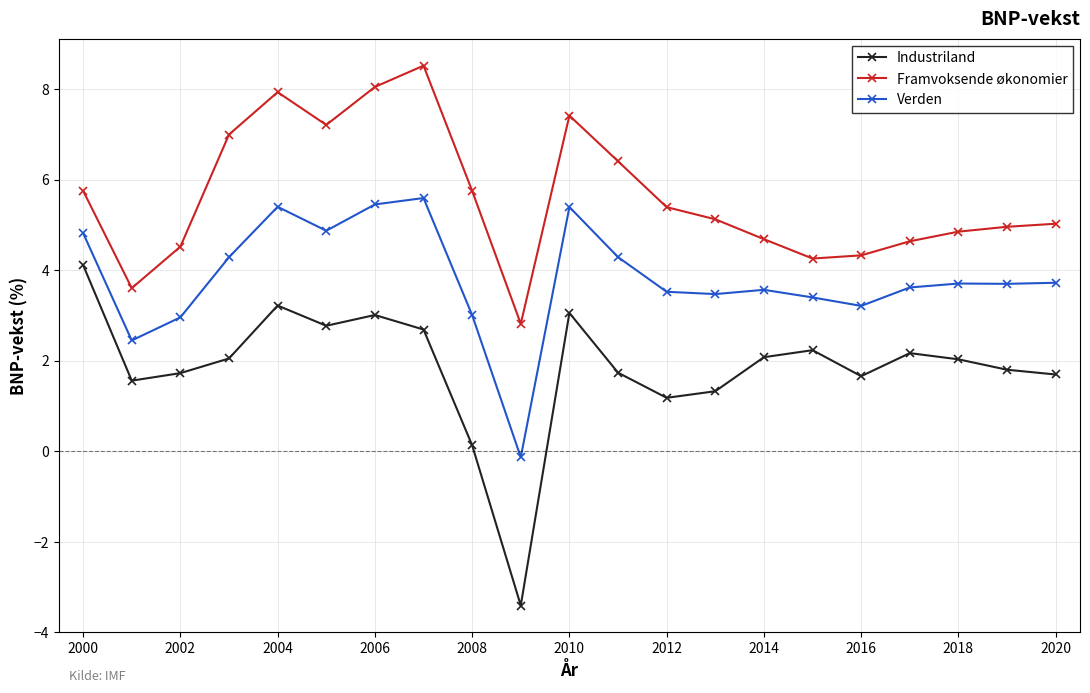

What is the value of the Framvoksende økonomier point at the 8th from the left?

8.5